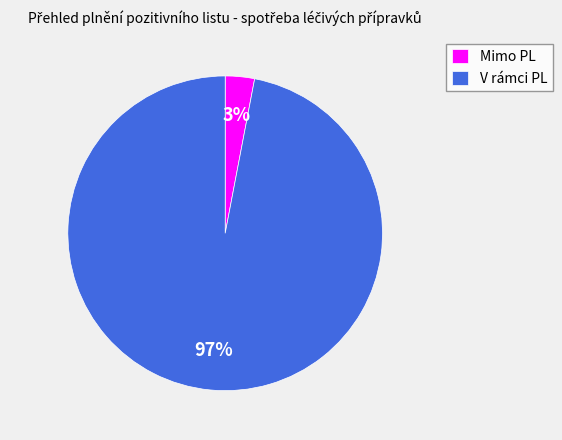

Approximately how many times larger is the value at V rámci PL compared to Mimo PL?

32.3